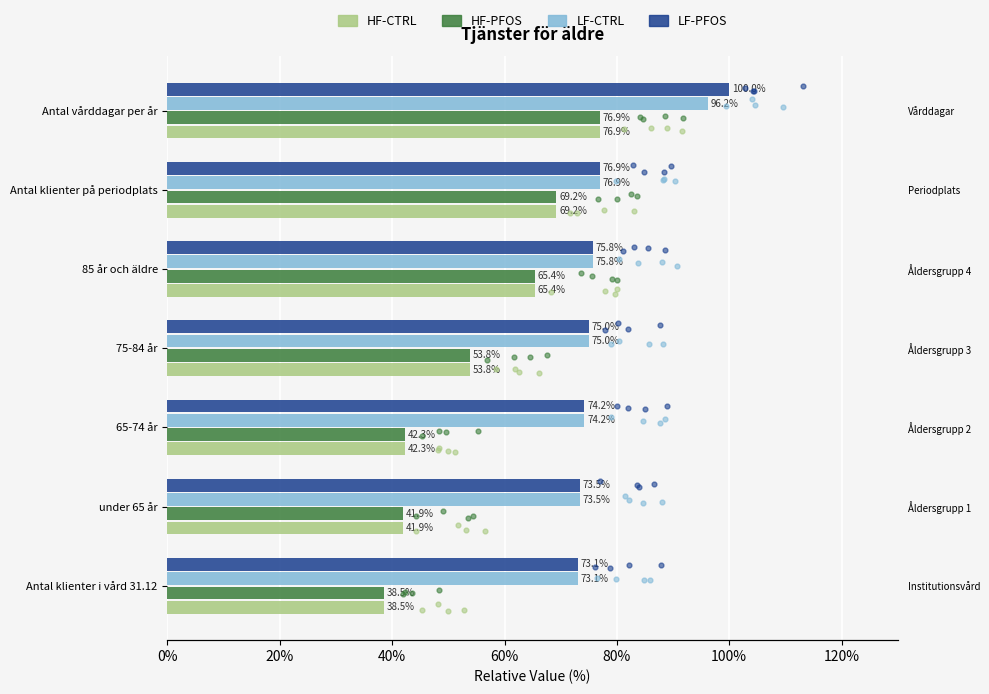

Is the value of LF-CTRL at Antal klienter i vård 31.12 greater than the value of HF-CTRL at under 65 år?

Yes